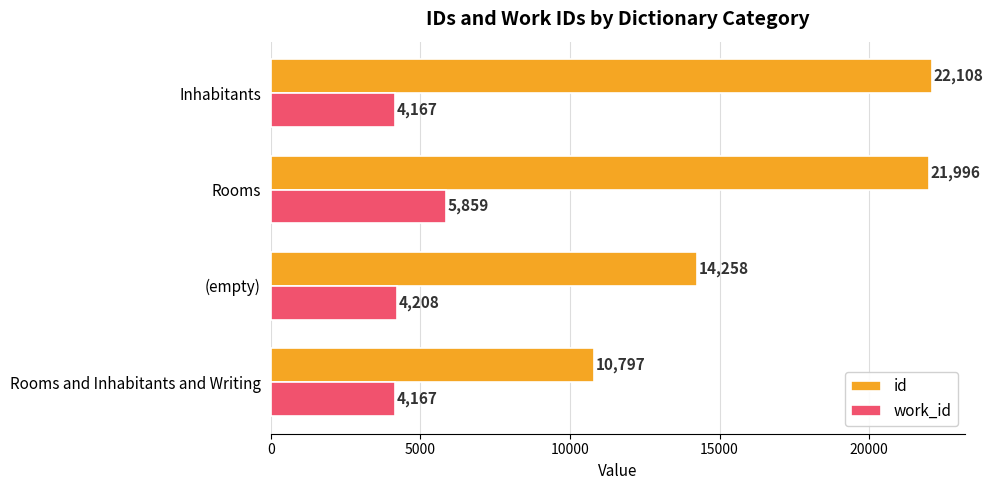

Which category has the lowest value in the id series?

Rooms and Inhabitants and Writing